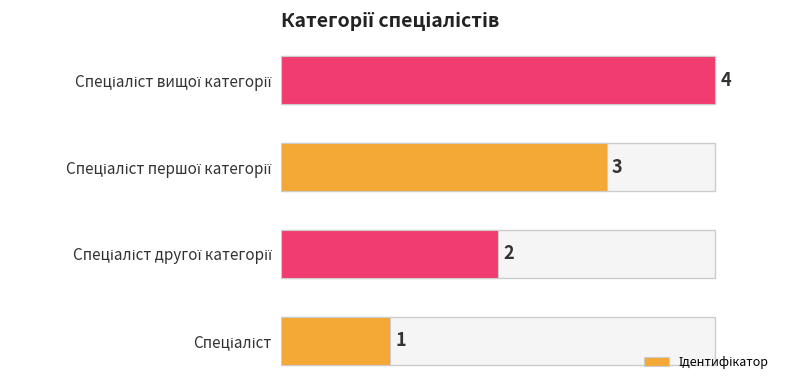

What is the sum of all values?

10